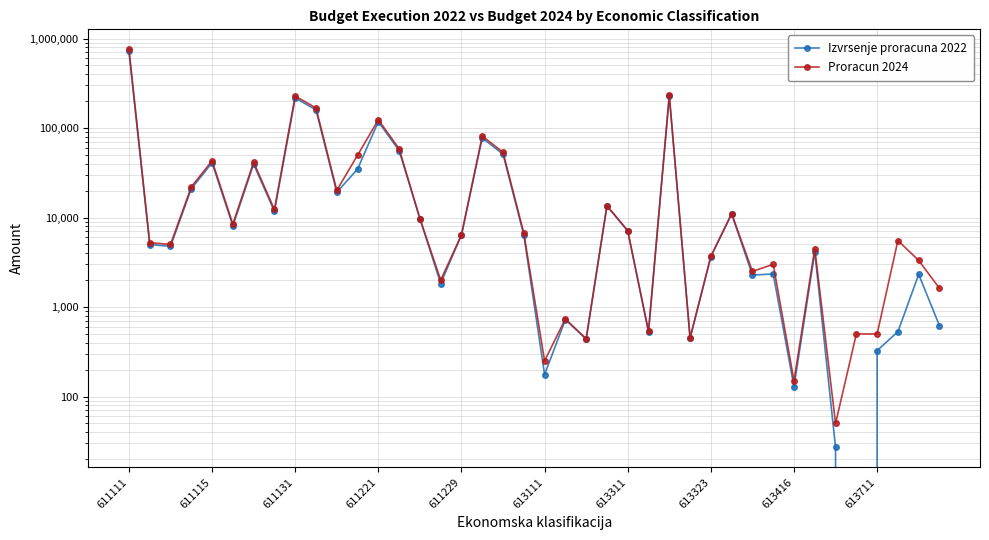

Where does the Proracun 2024 series first go above 6699?

611111